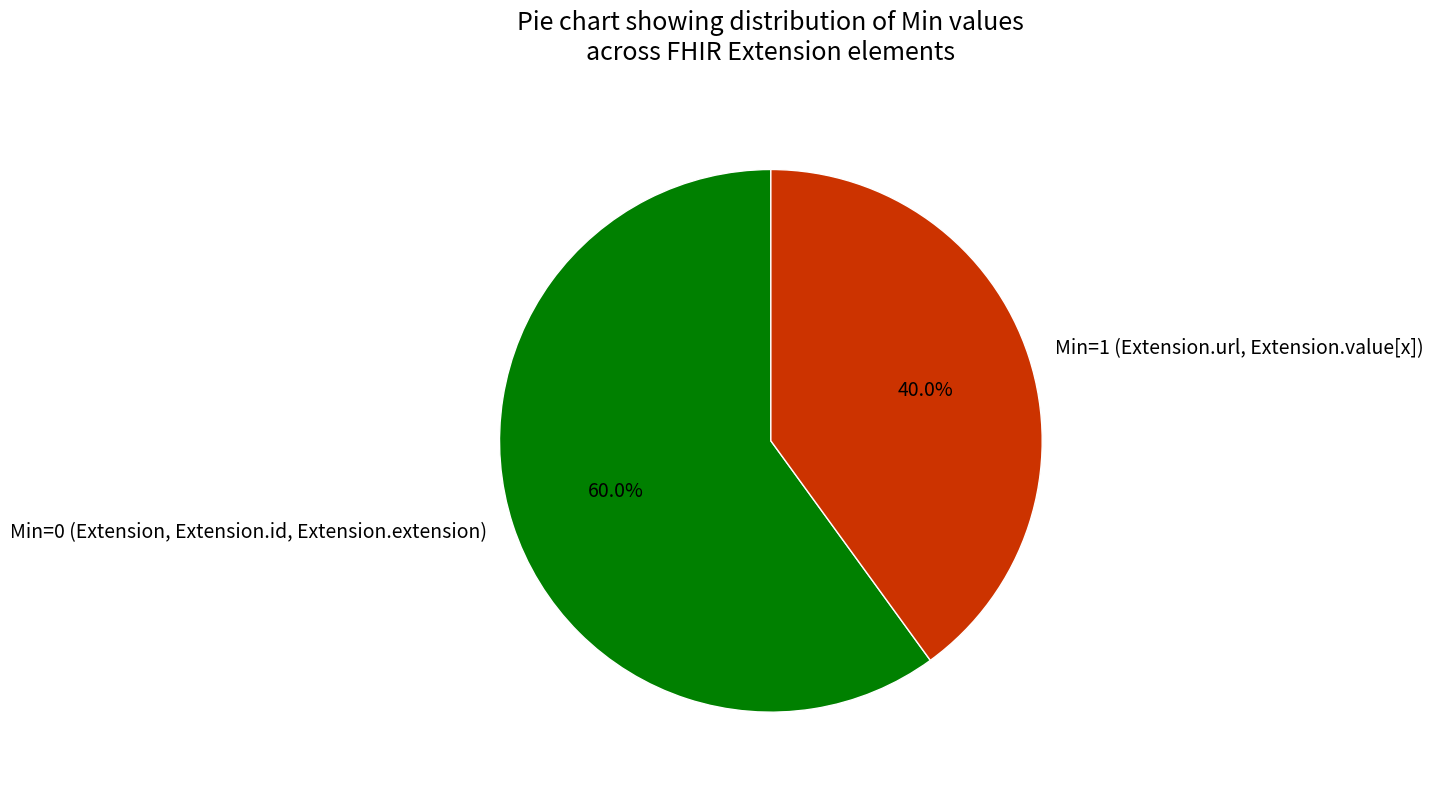

Combined, do Min=1 (Extension.url, Extension.value[x]) and Min=0 (Extension, Extension.id, Extension.extension) account for over 50%?

Yes